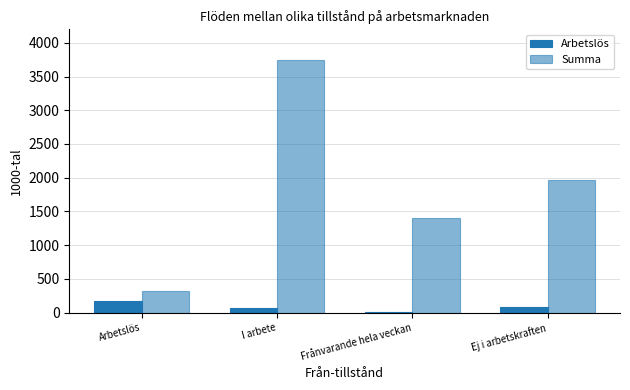

Rank the series by their average value, from highest to lowest.

Summa, Arbetslös